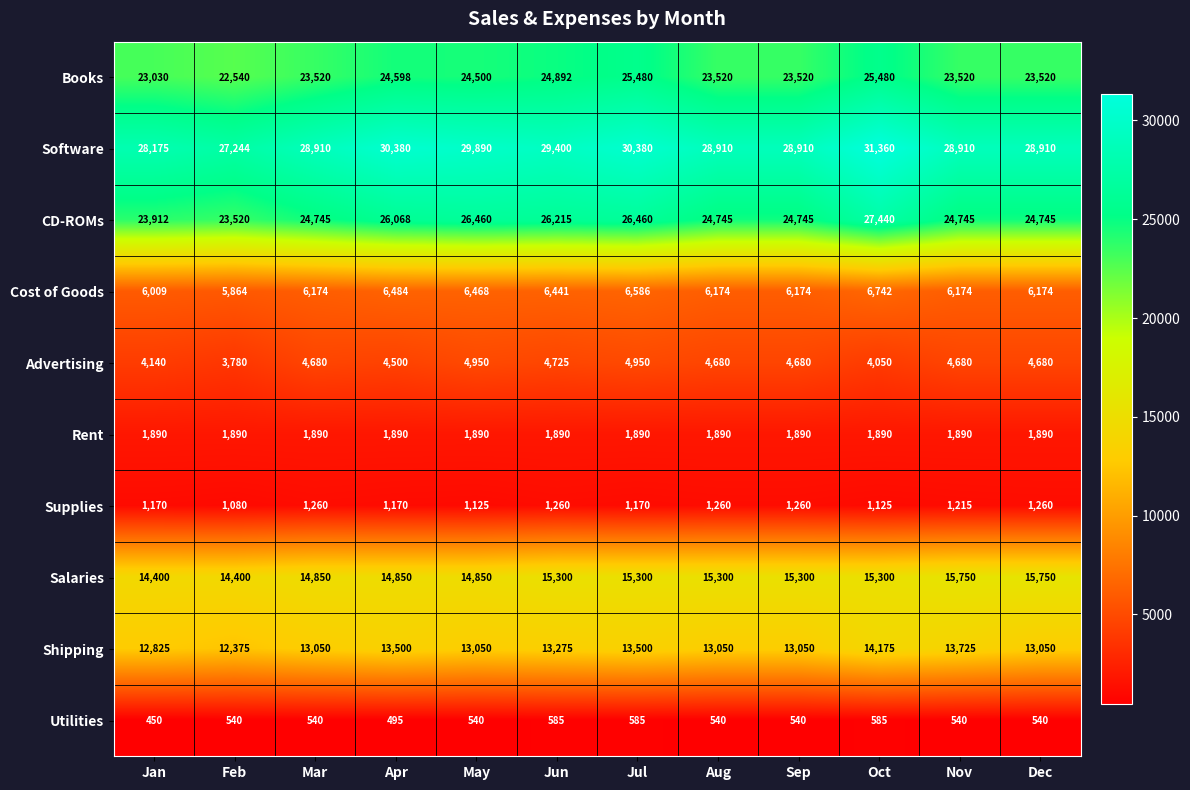

At which category does the chart reach its peak across all series?

Oct